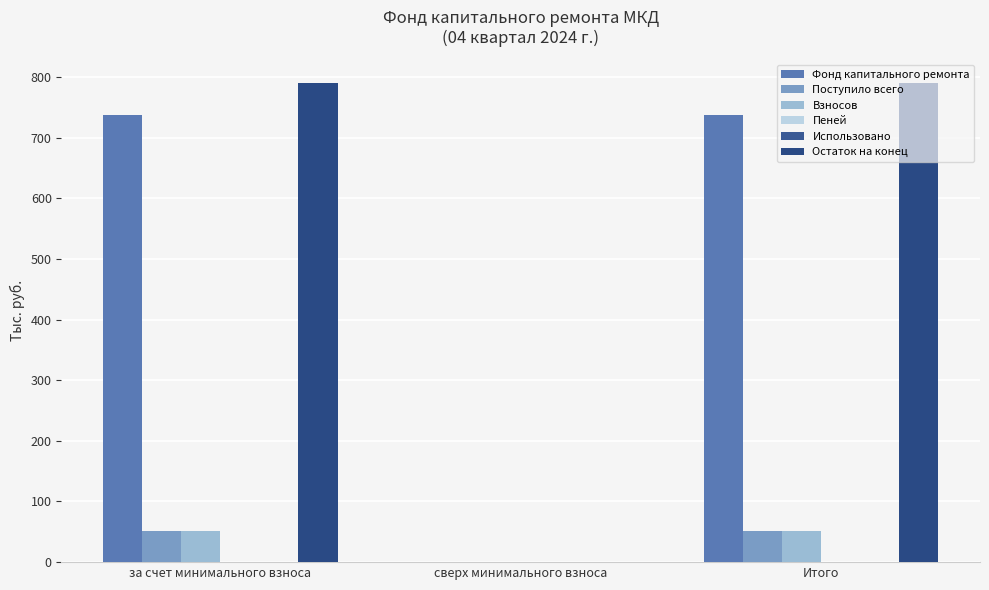

Rank the series by their maximum value, from highest to lowest.

Остаток на конец, Фонд капитального ремонта, Поступило всего, Взносов, Пеней, Использовано